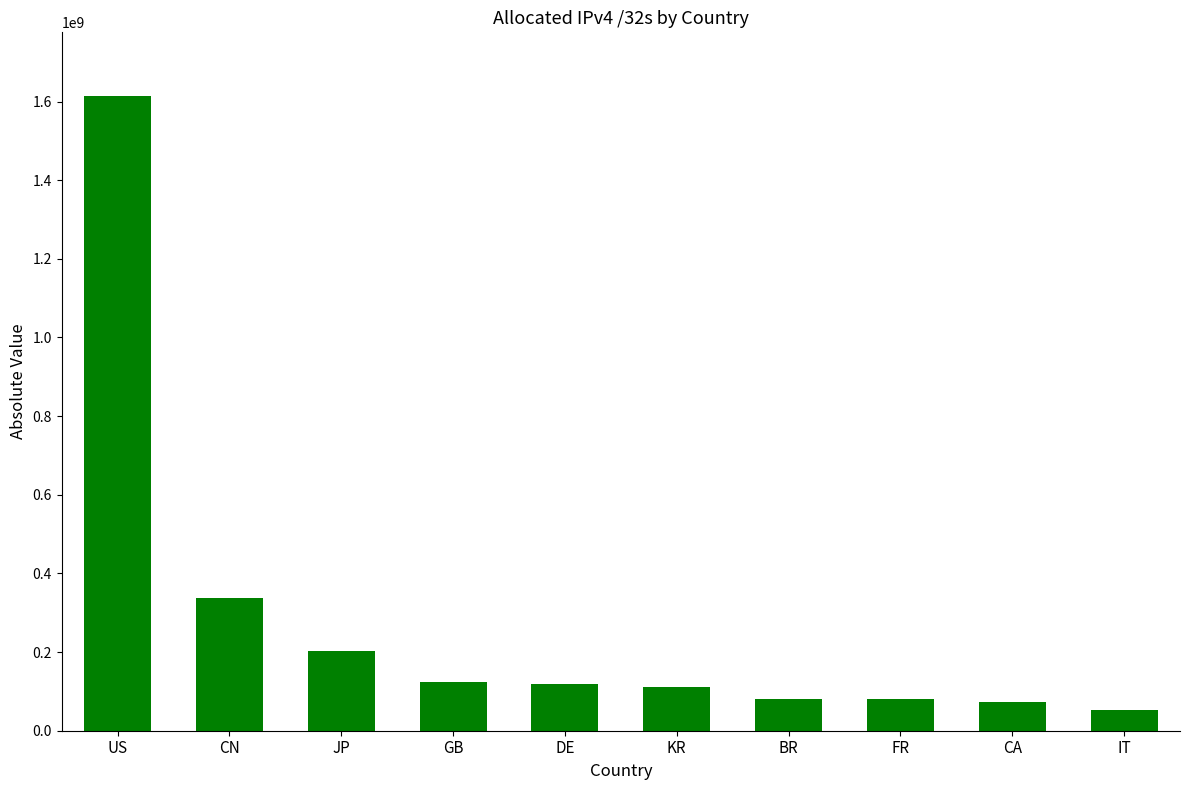

What is the label of the 5th bar from the right?

KR